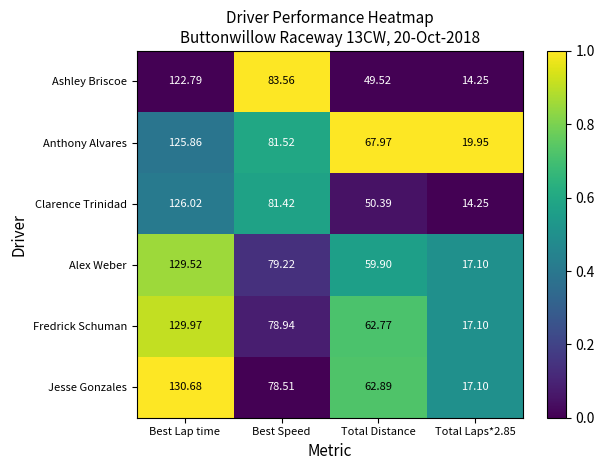

What is the total value across all series at Best Lap time?

764.8